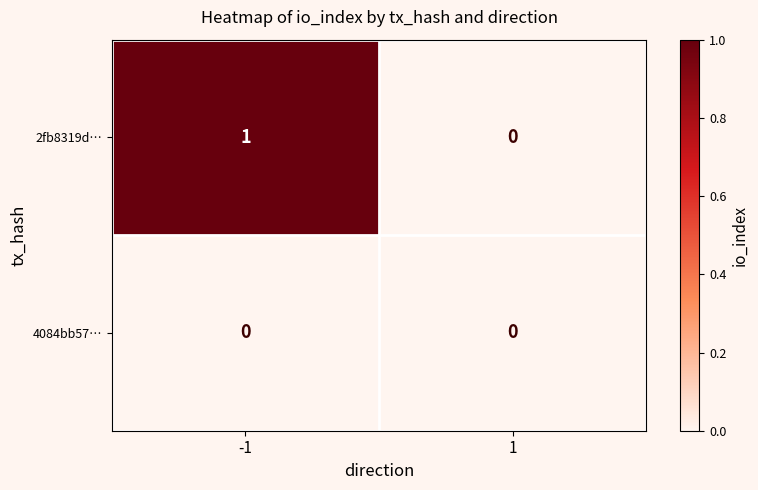

Which label corresponds to the largest value in the chart?

-1